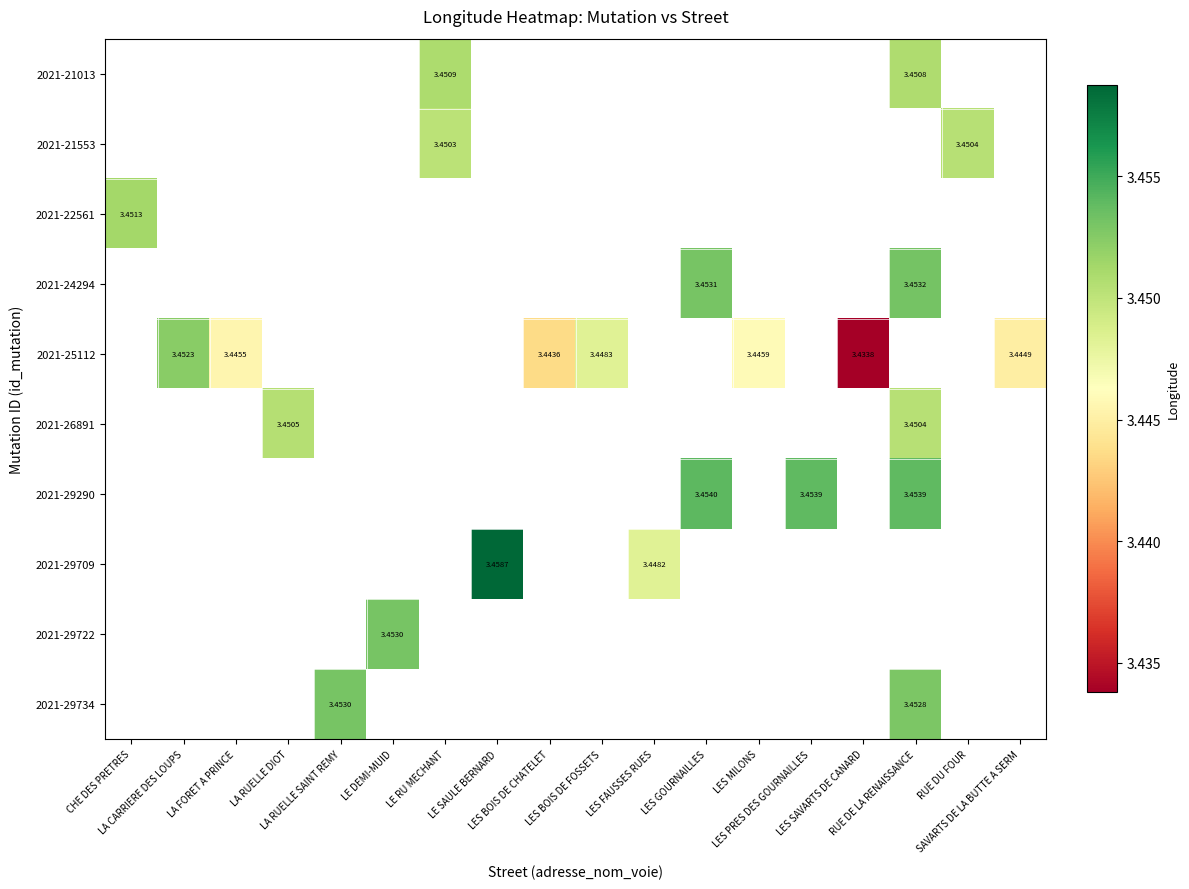

At which category does the chart reach its minimum across all series?

LES SAVARTS DE CANARD